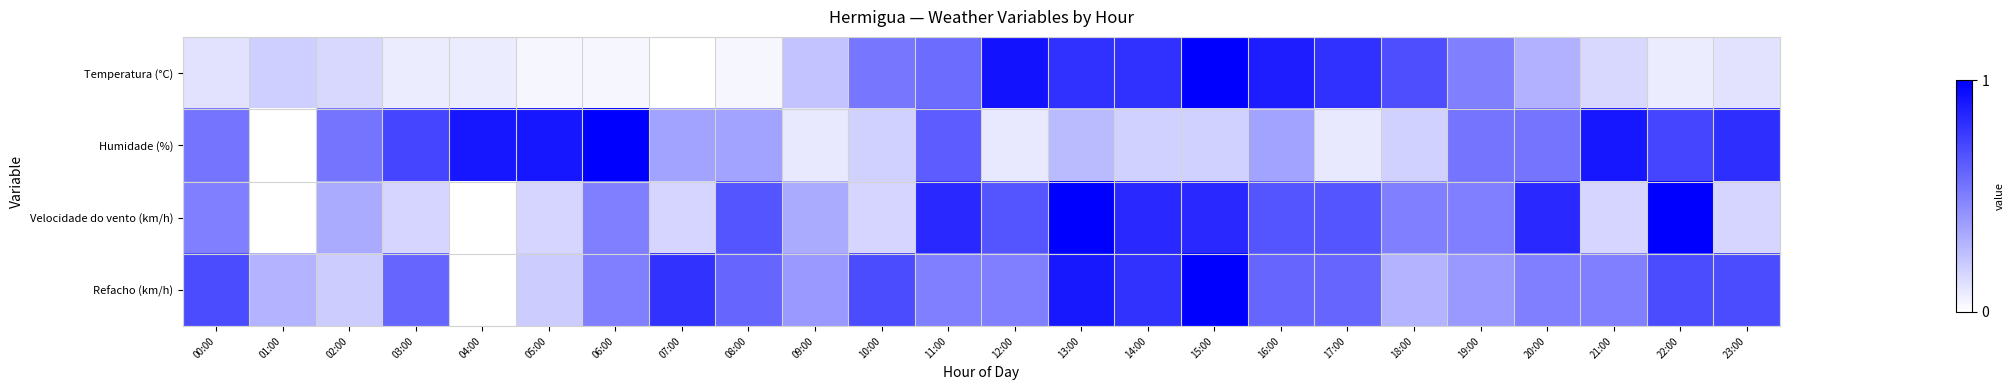

What is the difference between the highest and lowest values at 11:00?

0.3